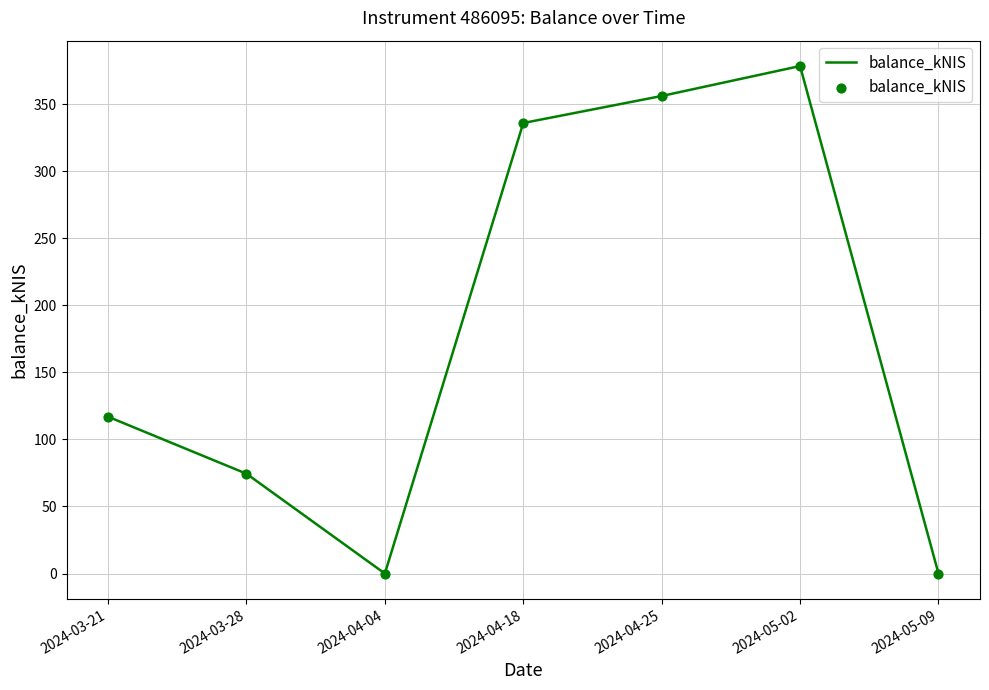

Between 2024-04-04 and 2024-05-02, which is larger?

2024-05-02